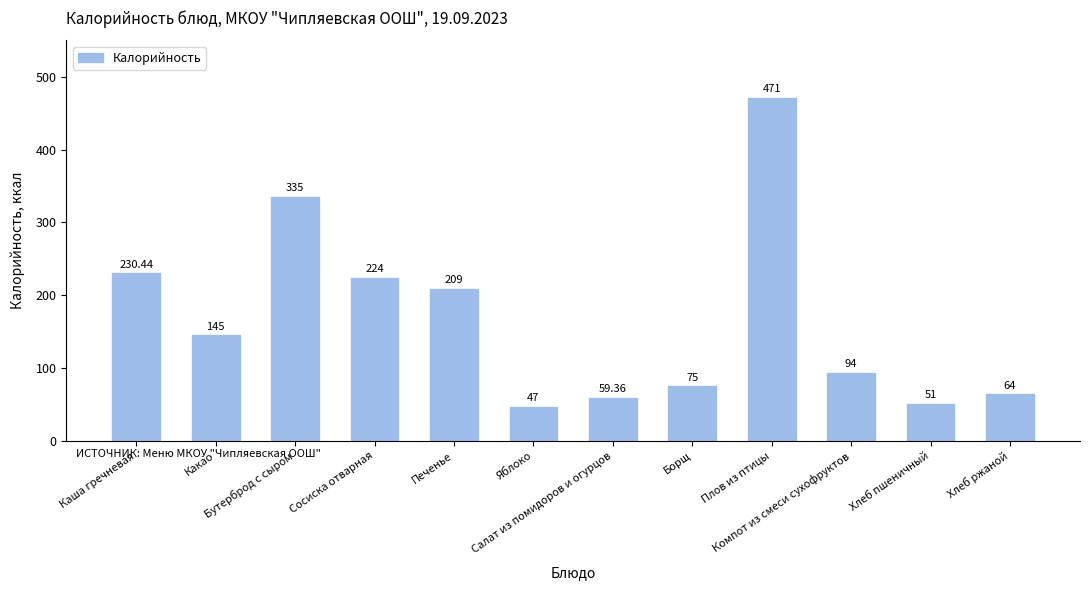

What is the label of the 12th bar from the left?

Хлеб ржаной